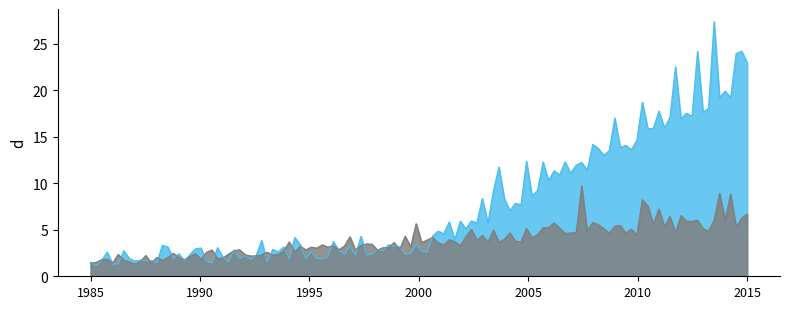

What is the greatest value displayed?

27.4